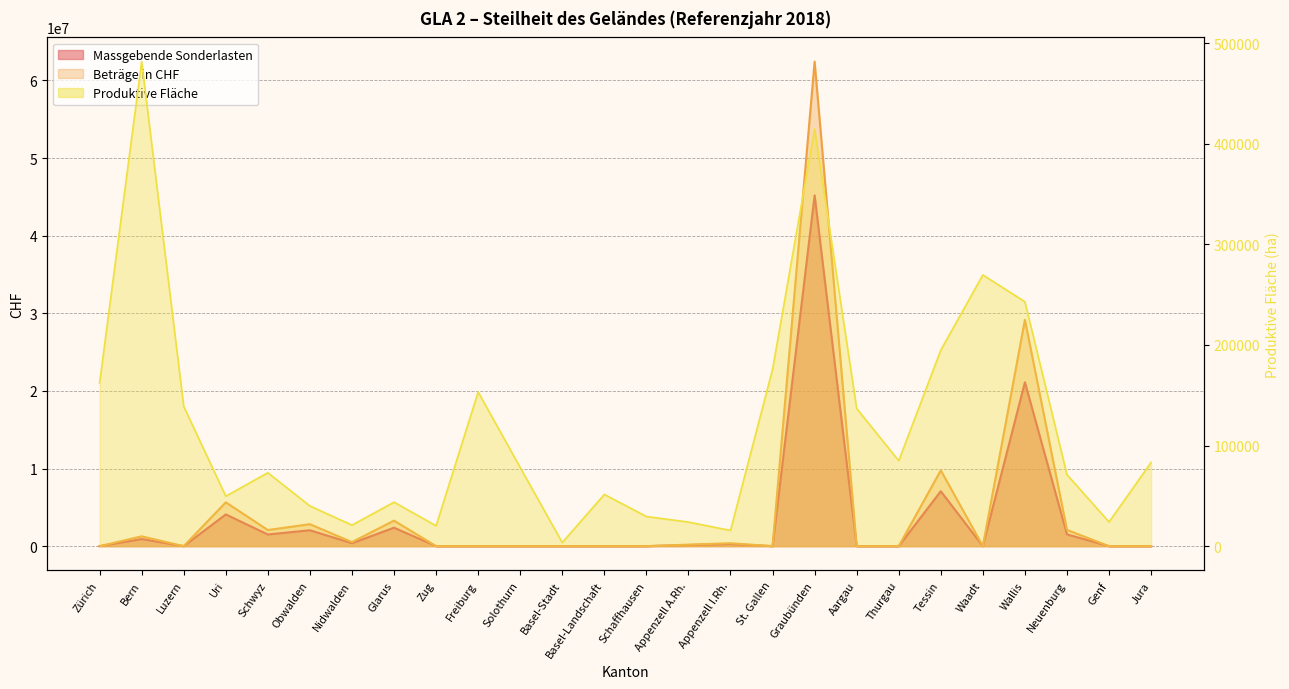

Which series ends up on top after the final intersection of Massgebende Sonderlasten and Produktive Fläche?

Produktive Fläche